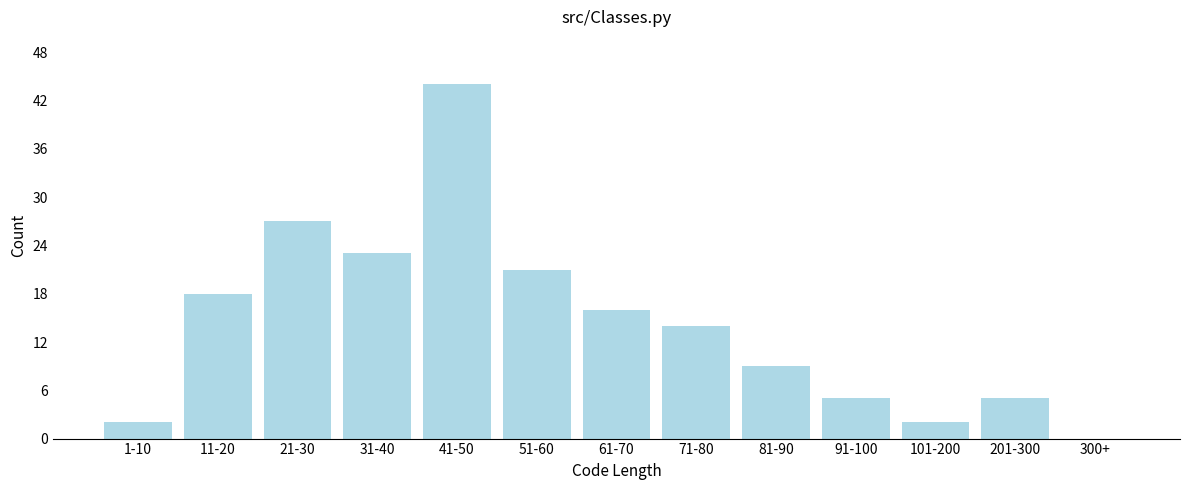

Reading left to right, what are all the values shown in this chart?

1-10=2	11-20=18	21-30=27	31-40=23	41-50=44	51-60=21	61-70=16	71-80=14	81-90=9	91-100=5	101-200=2	201-300=5	300+=0